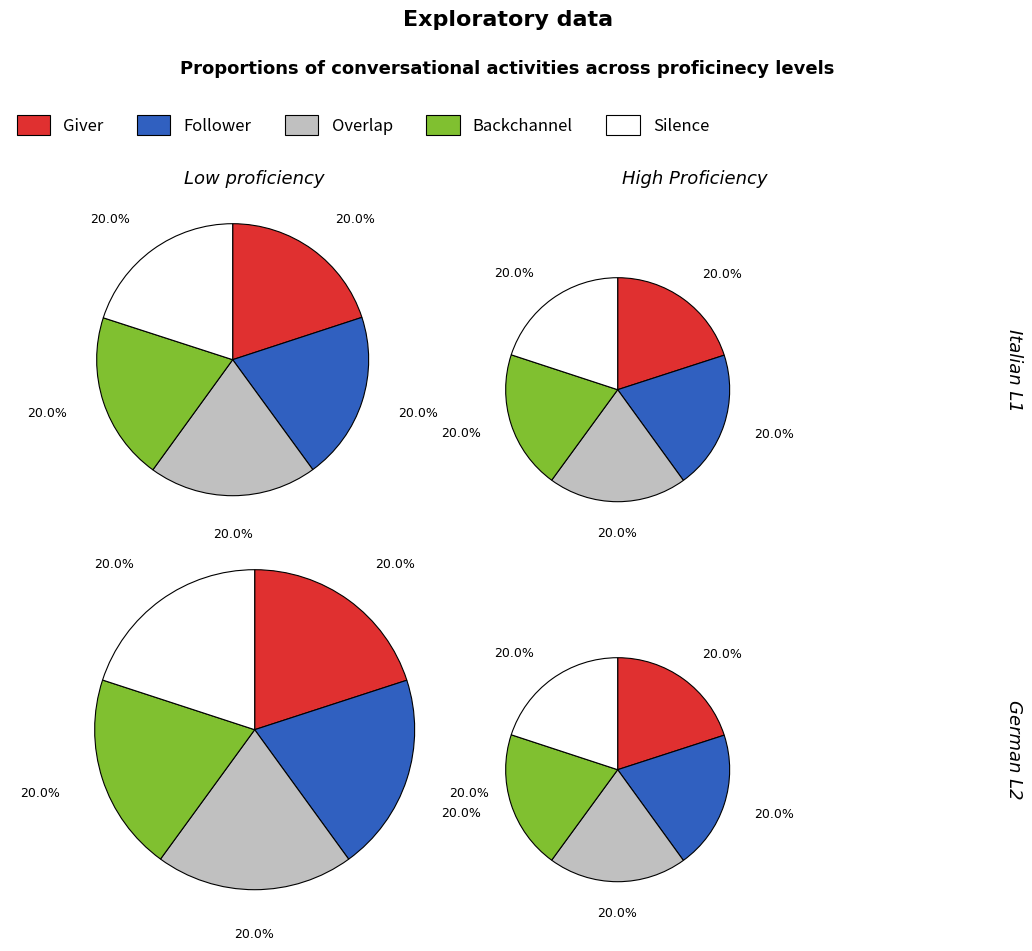

Which series has the widest spread of values?

Silence